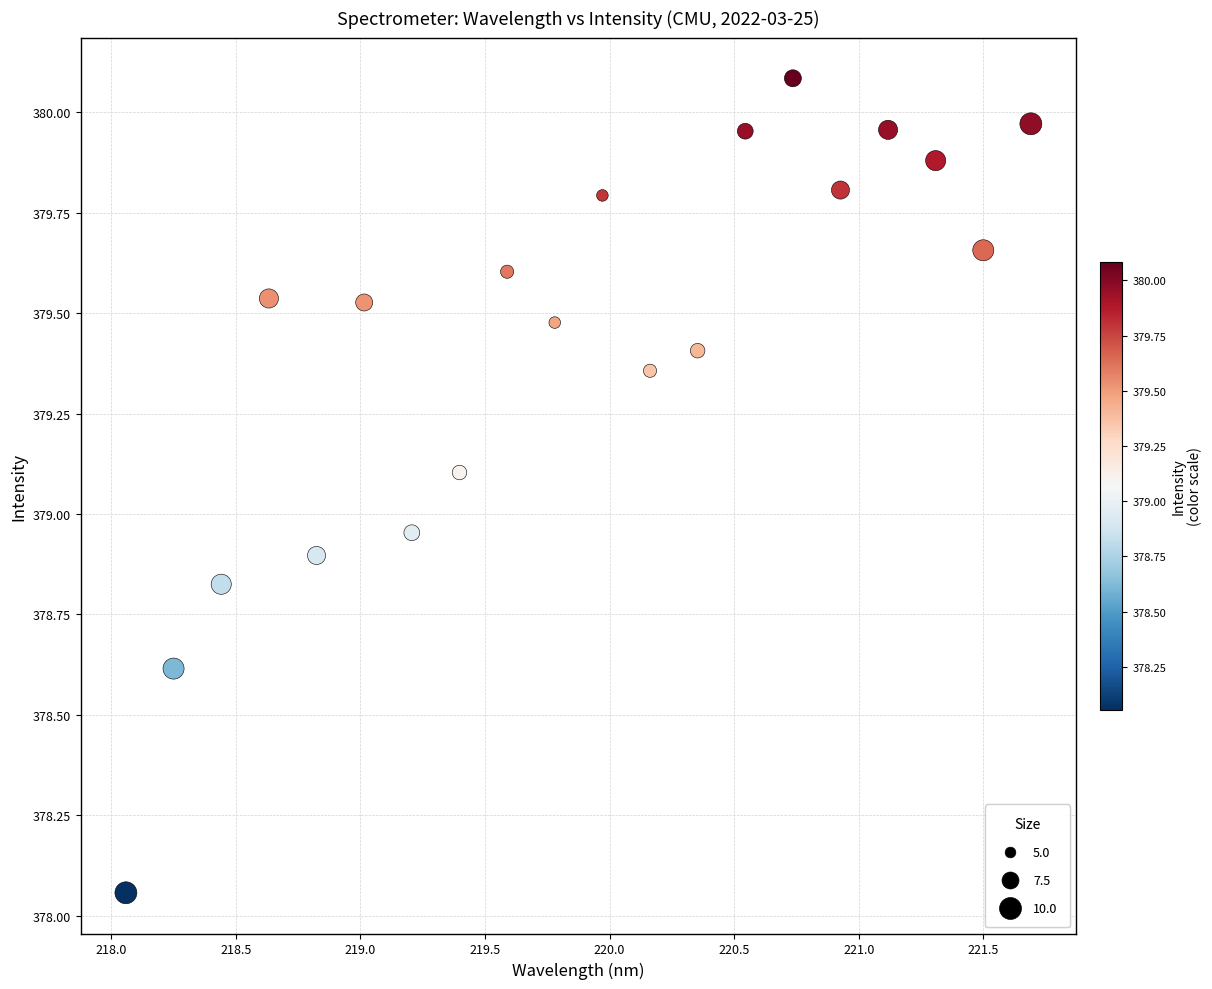

What is the range of X values (max minus min)?

3.6